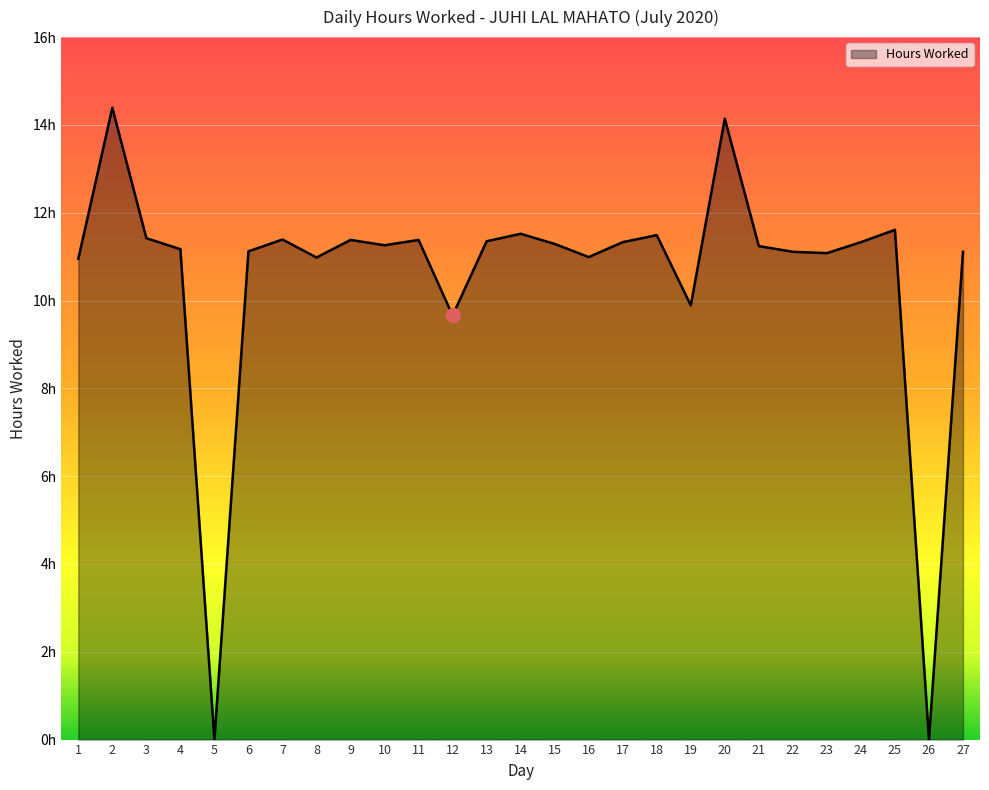

How many interior local valleys (lower than both neighbors) does the data have?

8